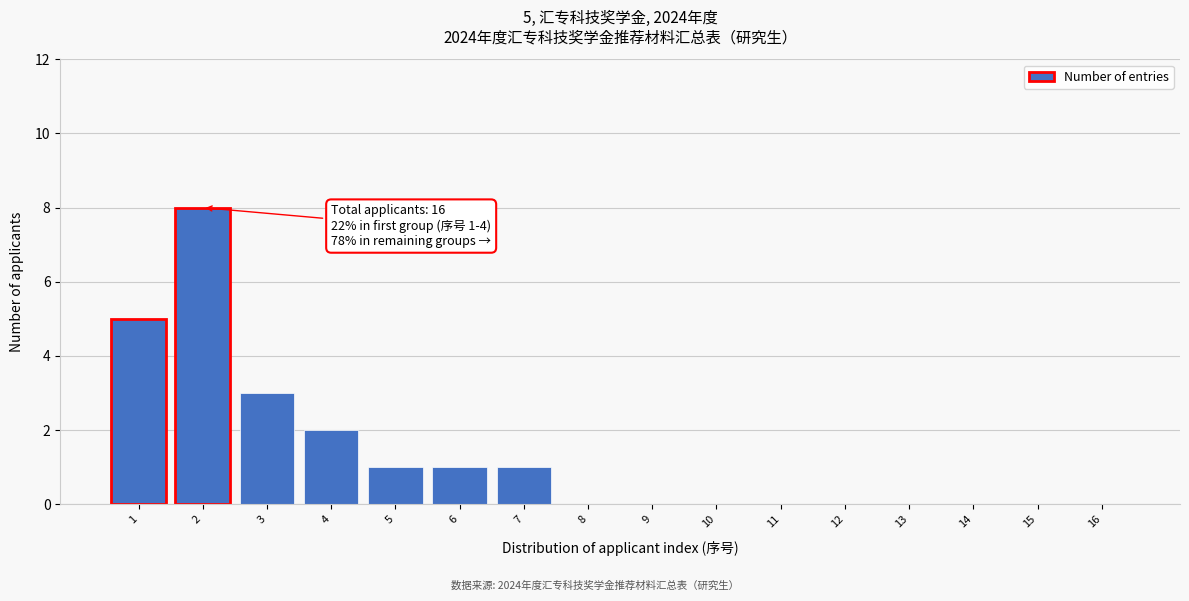

Reading right to left, list all the values displayed in this chart.

16=0	15=0	14=0	13=0	12=0	11=0	10=0	9=0	8=0	7=1	6=1	5=1	4=2	3=3	2=8	1=5